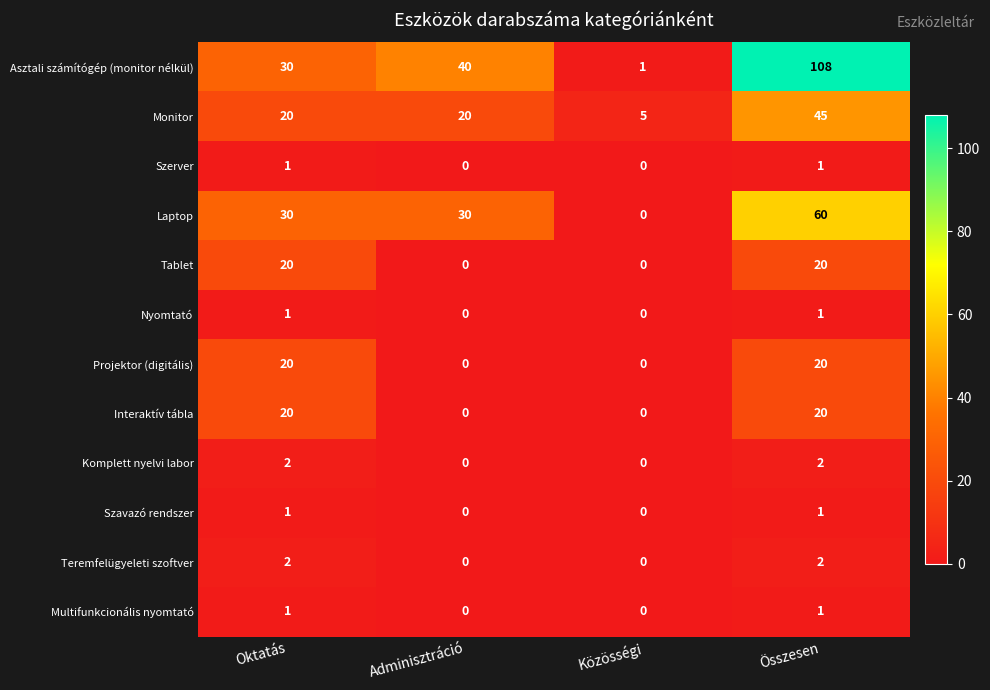

What is the greatest value displayed?

108